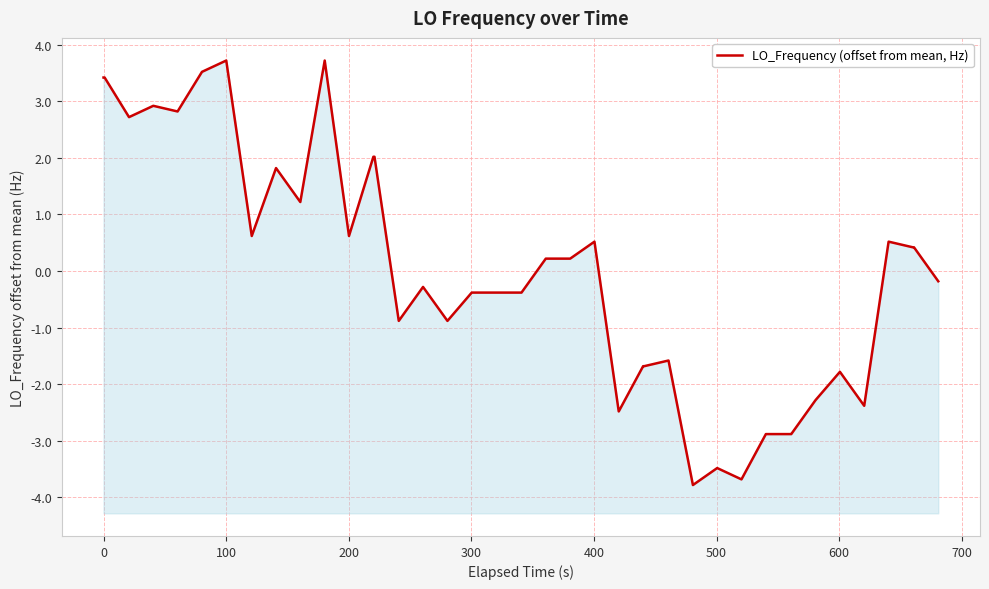

True or false: the data has more than 1 interior local peaks.

True